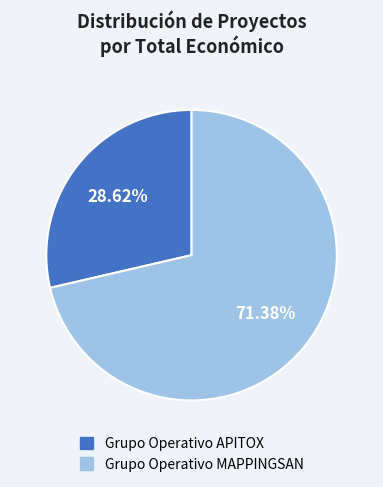

Rank the categories by value from highest to lowest.

Grupo Operativo MAPPINGSAN, Grupo Operativo APITOX